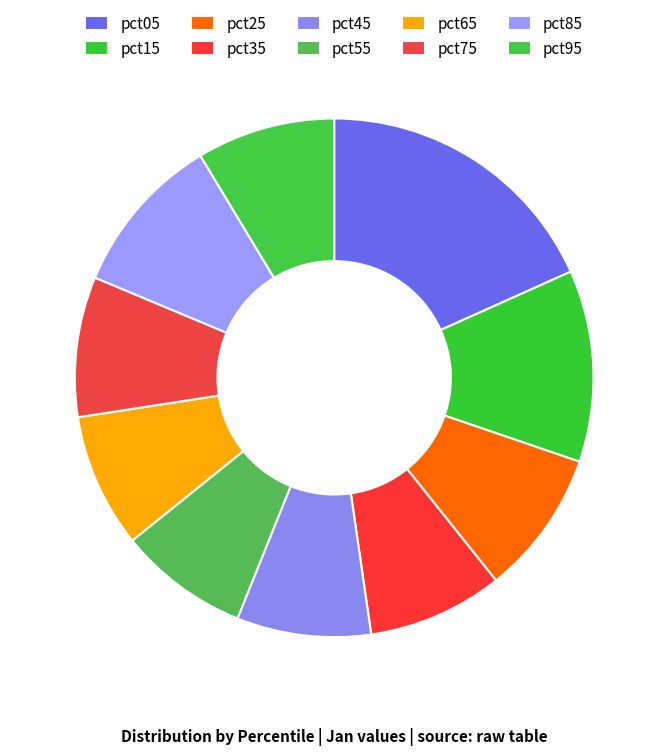

To the nearest percent, what is the combined percentage of pct75 and pct55?

17%